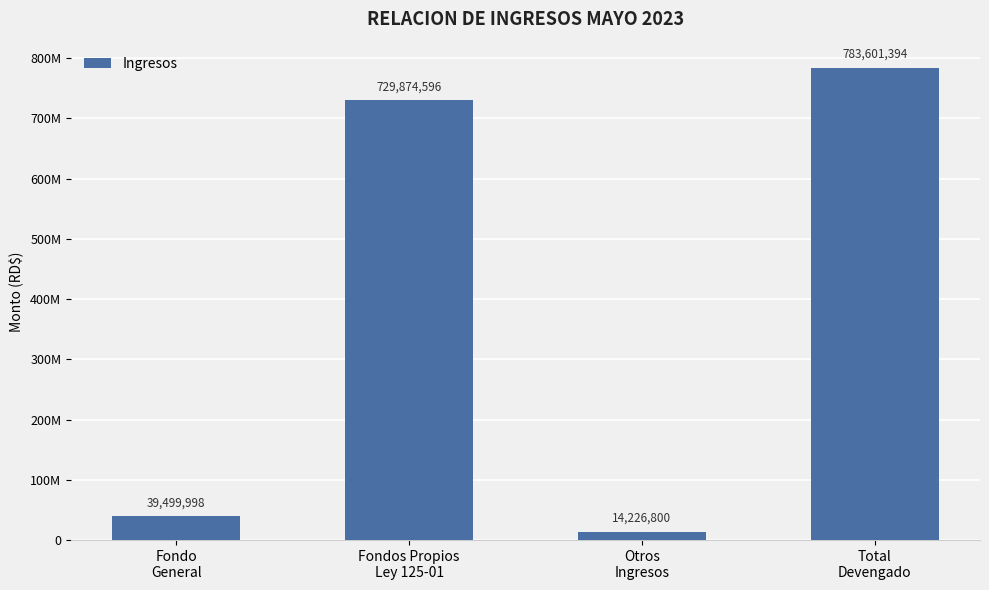

What is the label of the 1st bar from the right?

Total
Devengado